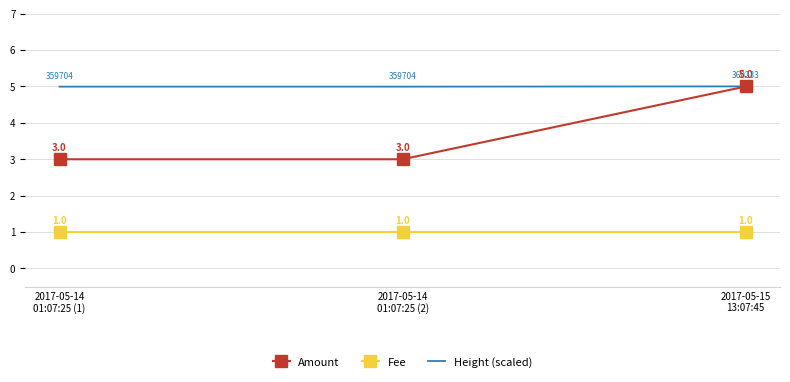

Reading left to right, list all the values displayed in this chart.

Amount: 2017-05-14
01:07:25 (1)=3.0	2017-05-14
01:07:25 (2)=3.0	2017-05-15
13:07:45=5.0
Fee: 2017-05-14
01:07:25 (1)=1.0	2017-05-14
01:07:25 (2)=1.0	2017-05-15
13:07:45=1.0
Height (scaled): 2017-05-14
01:07:25 (1)=5.0	2017-05-14
01:07:25 (2)=5.0	2017-05-15
13:07:45=5.0